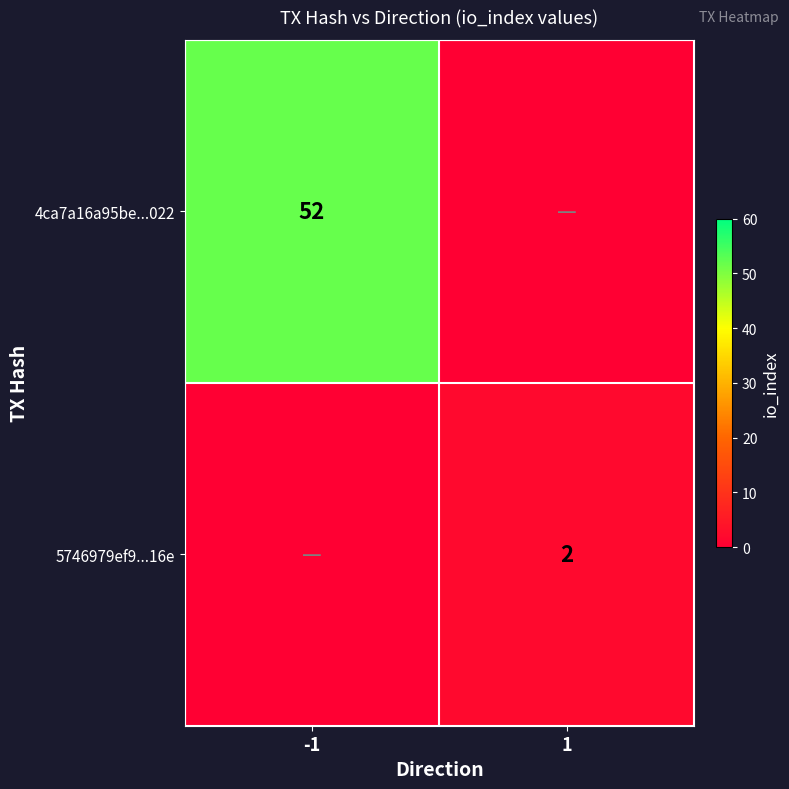

Is it true that 4ca7a16a95be...022 equals 52 at -1?

True